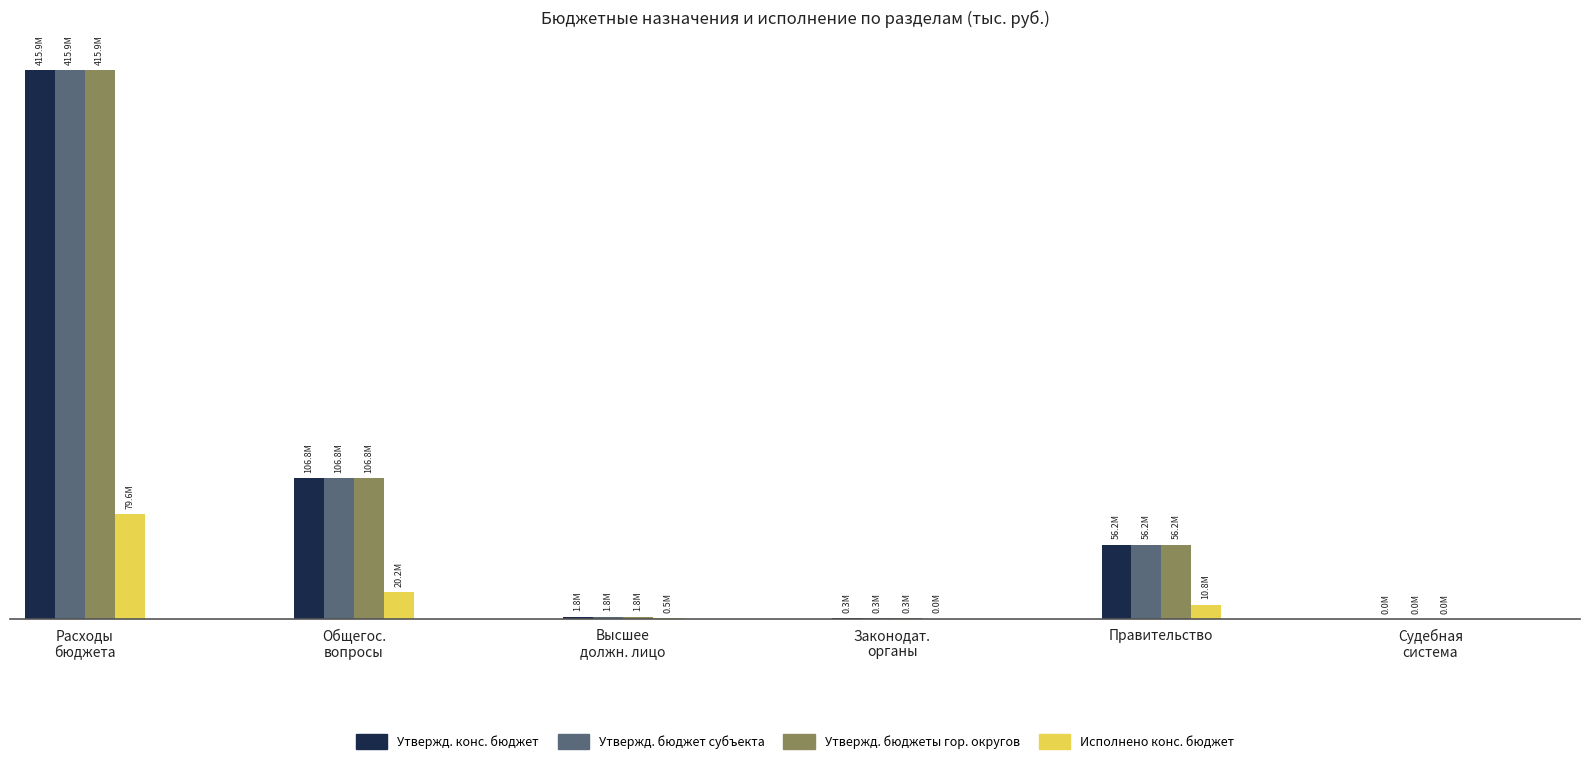

At how many categories does at least one series exceed 271133524?

1